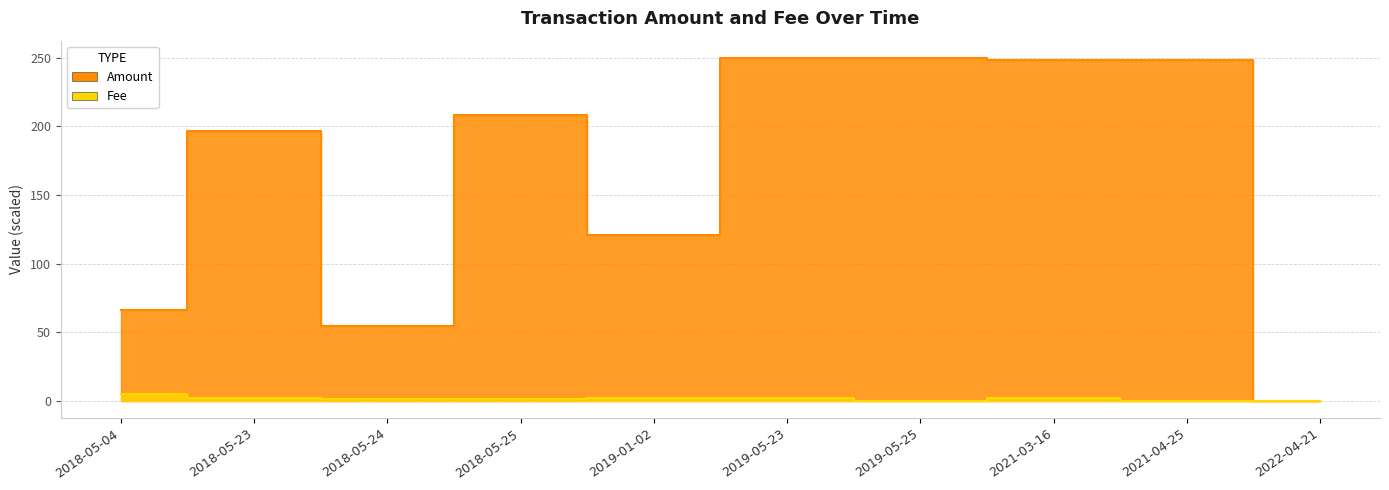

Where does the Fee series first go above 2?

2018-05-04